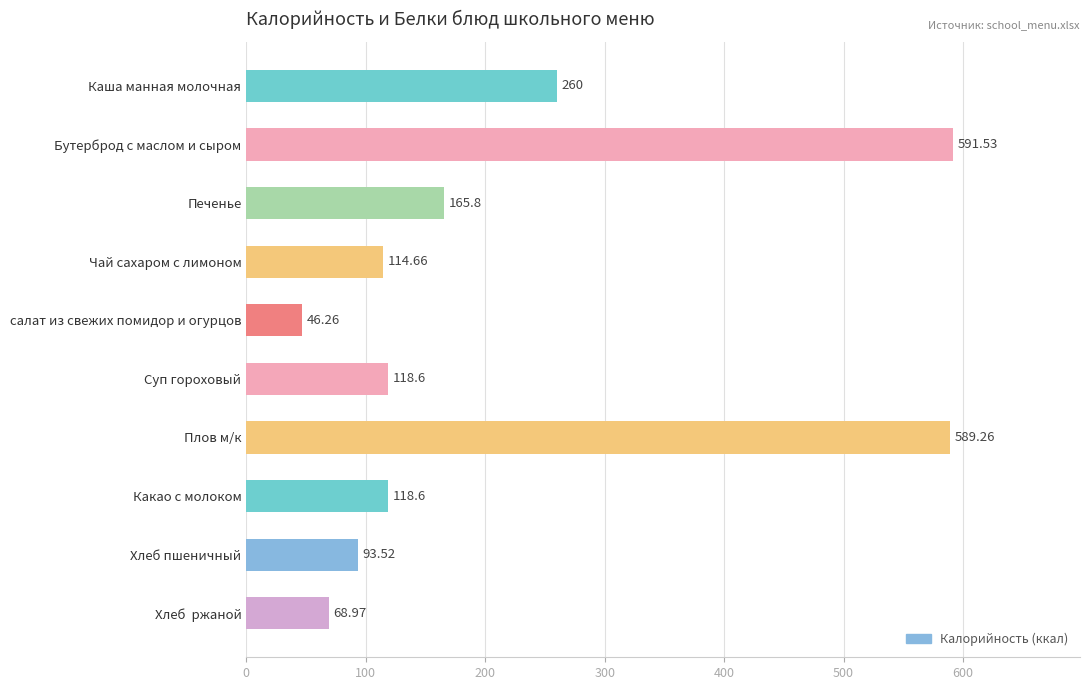

What is the minimum value shown in the chart?

46.3